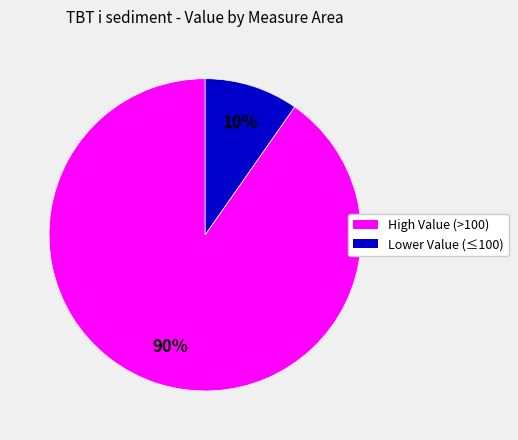

Is there a majority slice in this chart?

Yes